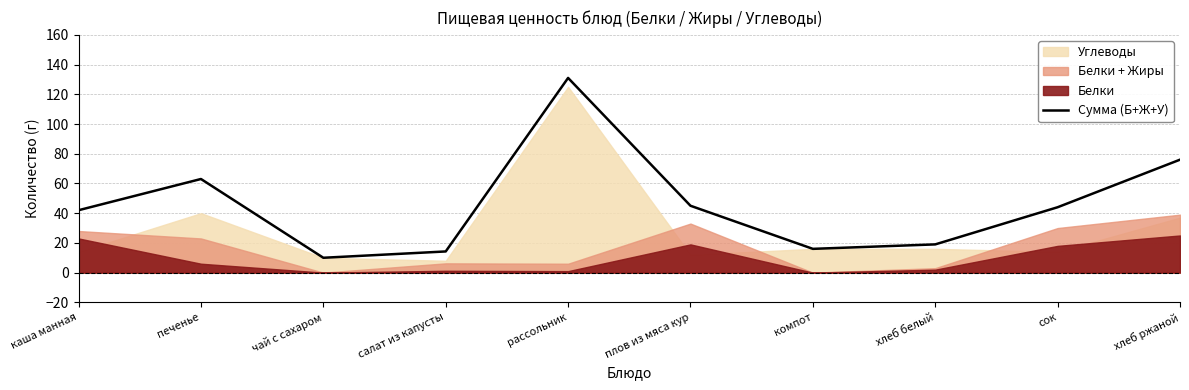

Which label corresponds to the smallest value in the chart?

чай с сахаром